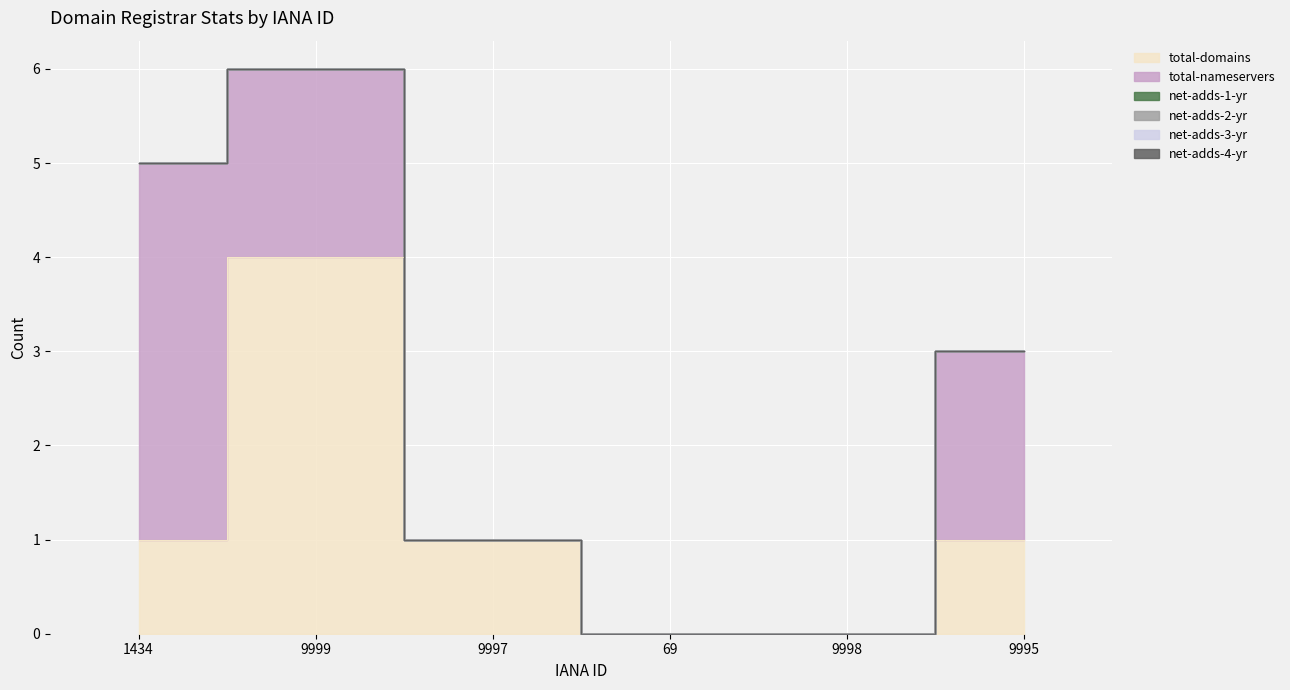

Which category has the highest value across all series?

9999